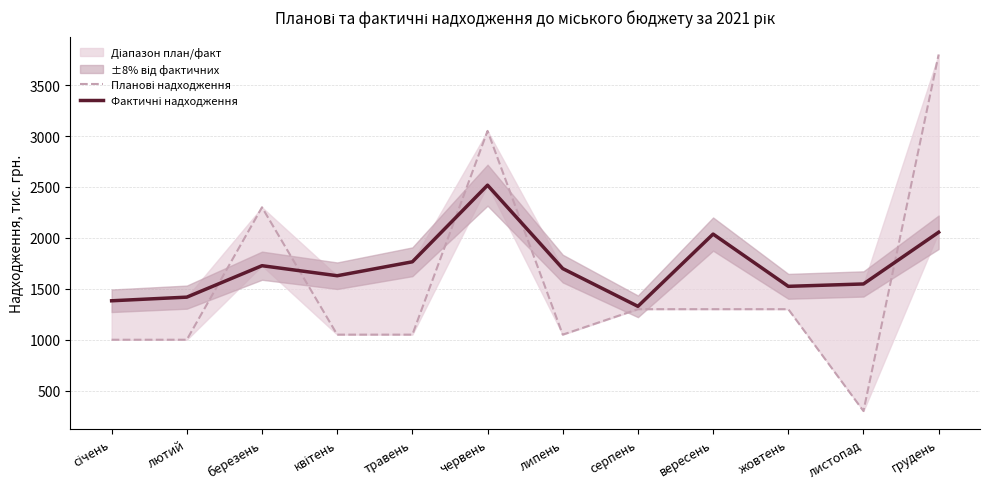

At which label does Планові надходження first exceed 1300?

березень